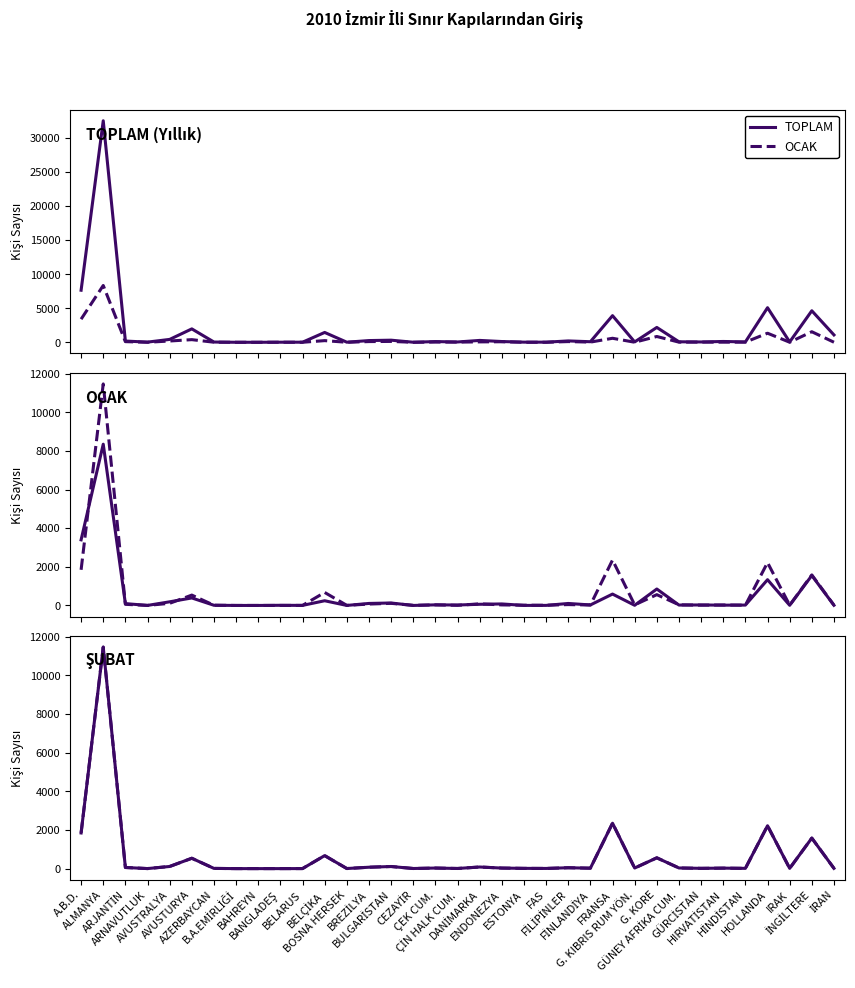

True or false: TOPLAM and ŞUBAT cross at least once.

False